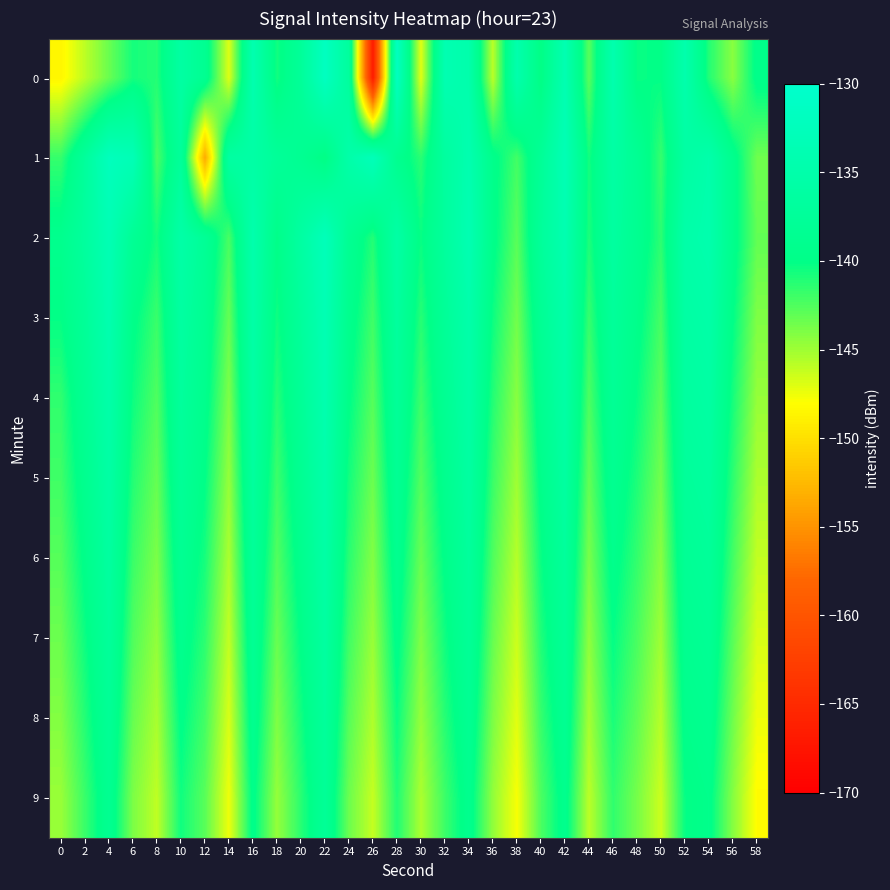

Which label corresponds to the largest value in the chart?

22